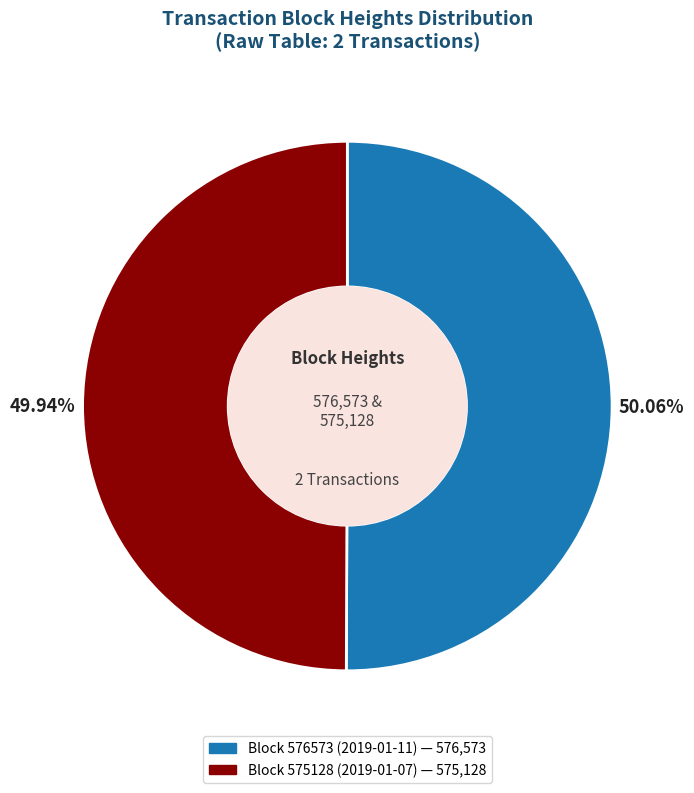

Is there any slice that represents more than half of the pie?

Yes